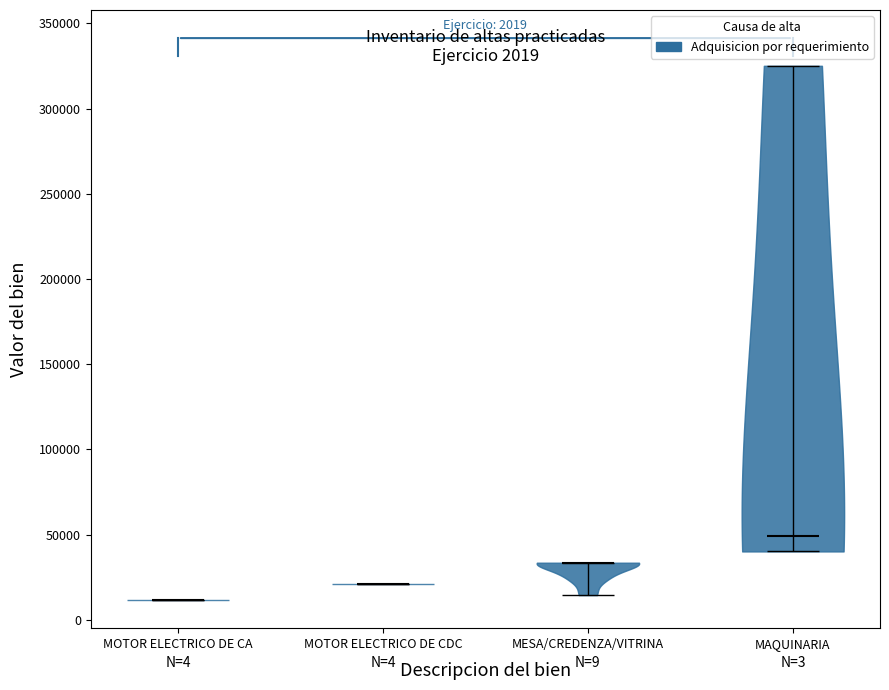

Which violin has the lowest median line?

MOTOR ELECTRICO DE CA